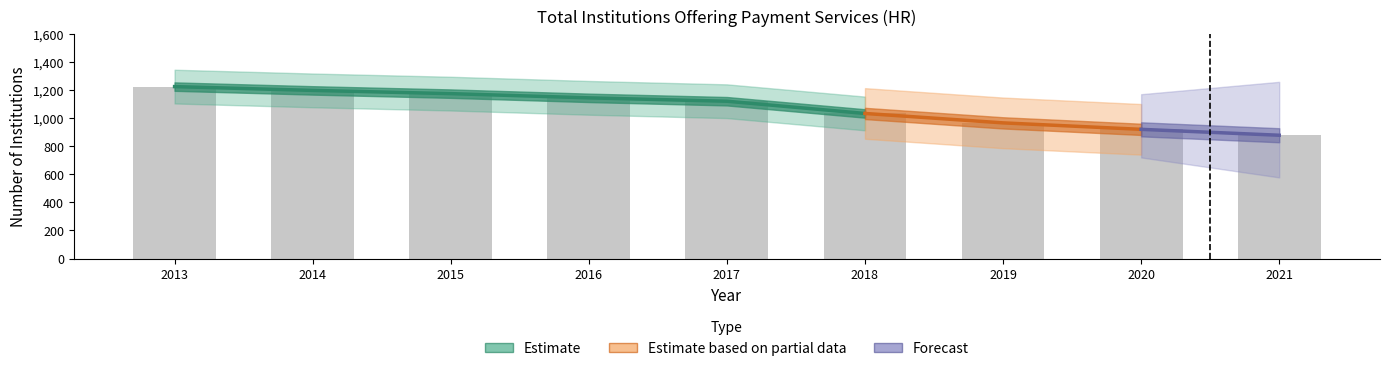

What is the difference between the values at 2017 and 2021?

242